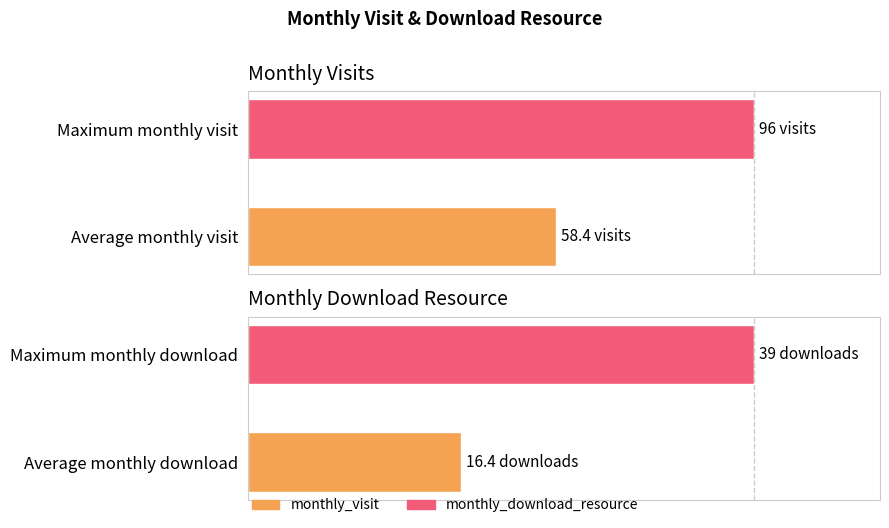

List the labels in order of monthly_download_resource value, largest first.

Maximum monthly download, Average monthly download